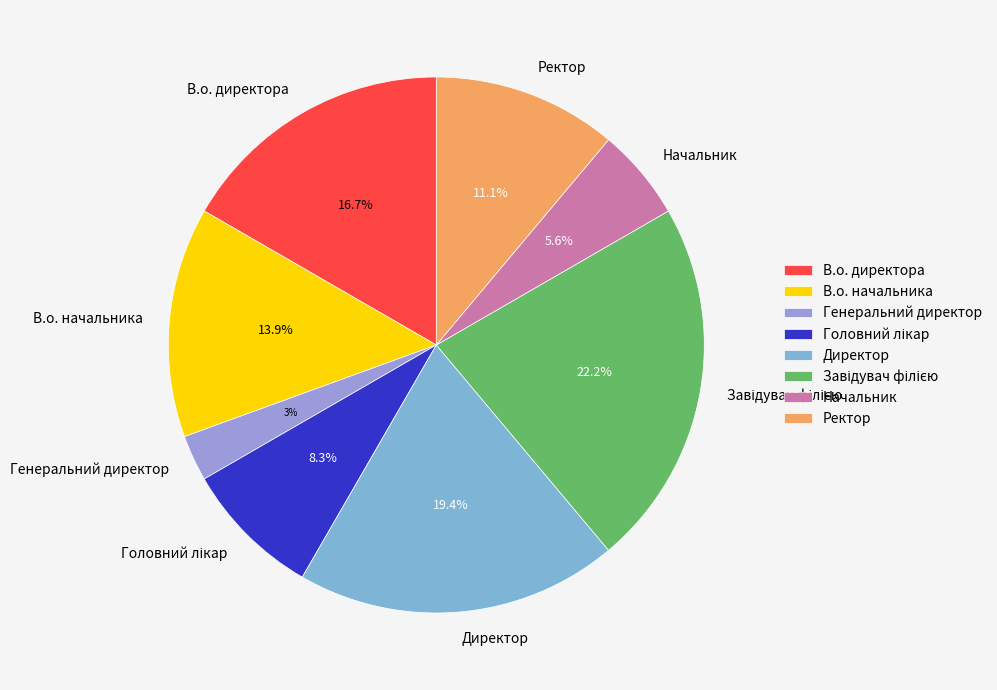

Is there a majority slice in this chart?

No